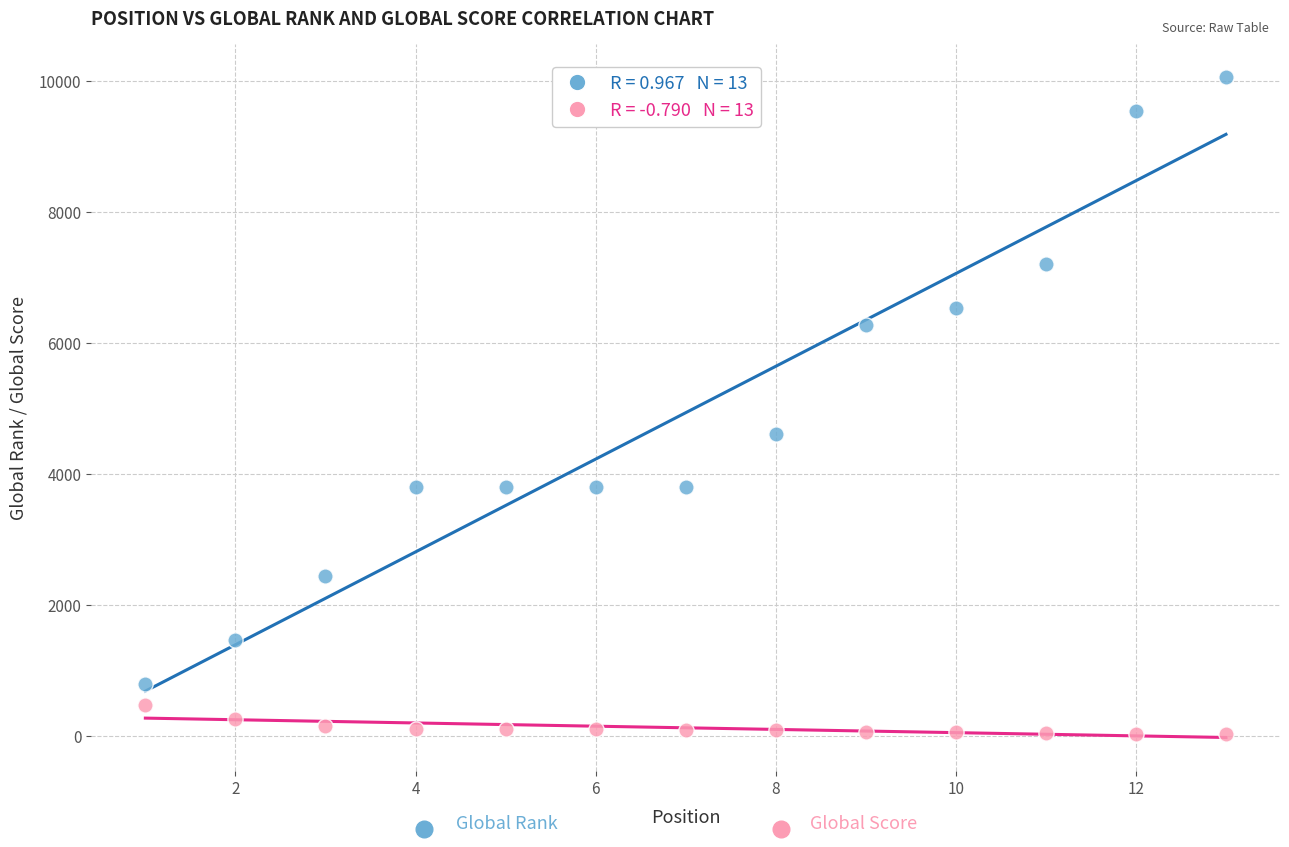

Across all series, what Y value is closest to 5042?

4603